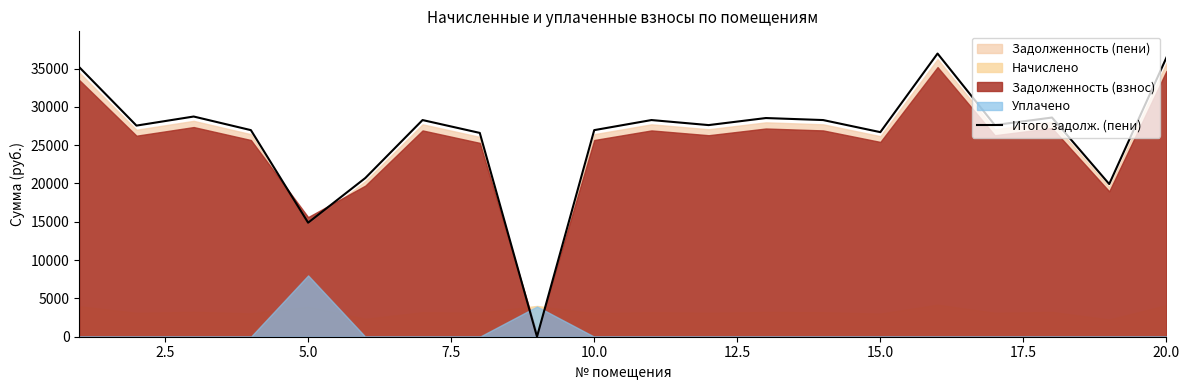

What is the highest value of the Итого задолж. (пени) series?

36960.3